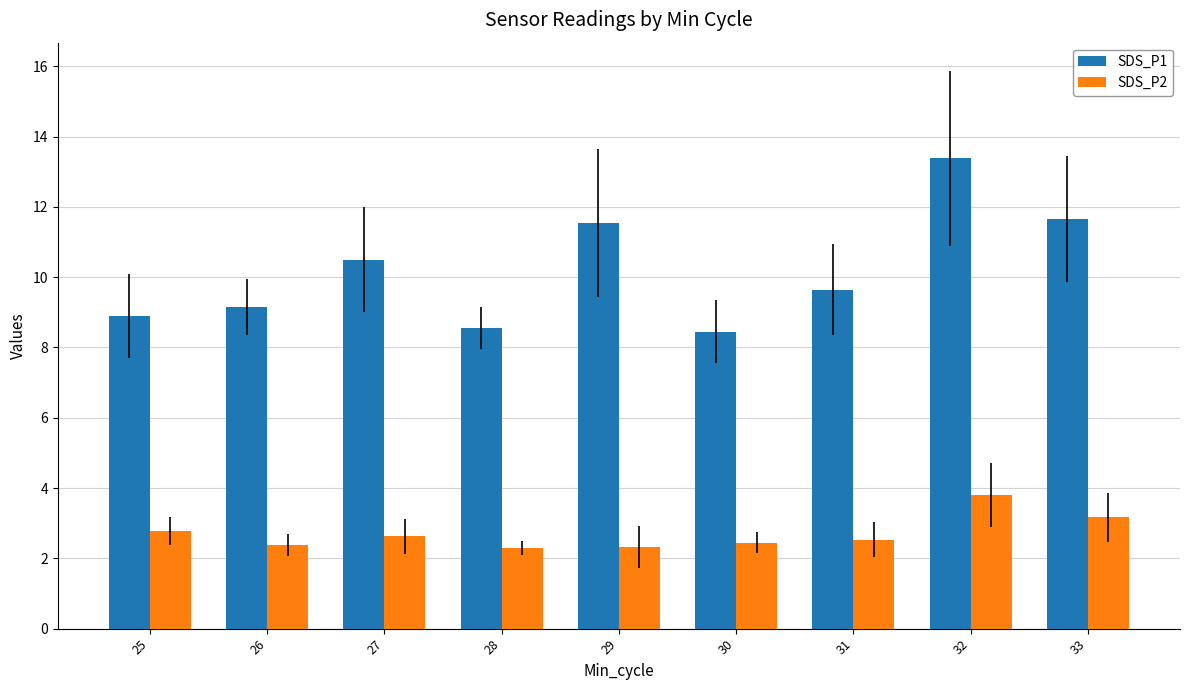

What are all the series names shown in the legend?

SDS_P1, SDS_P2